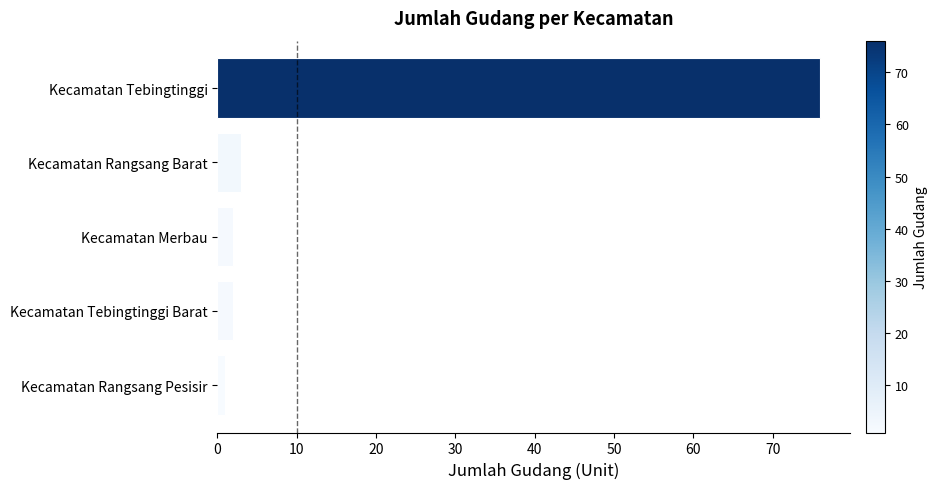

Does the chart contain any negative values?

No